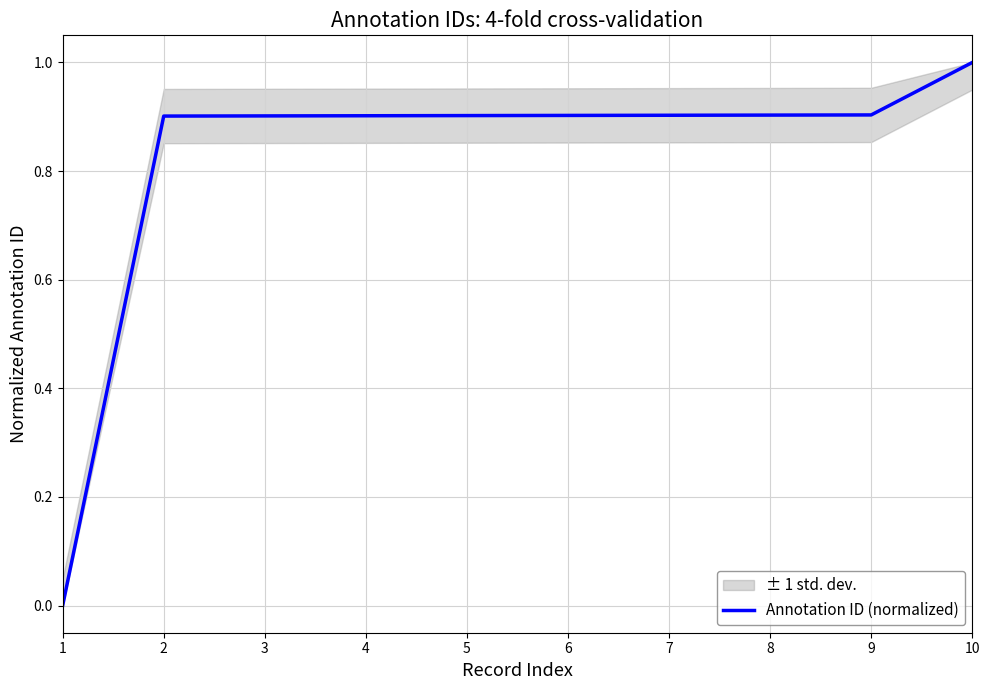

True or false: the data shows 1.5 at 3.

False